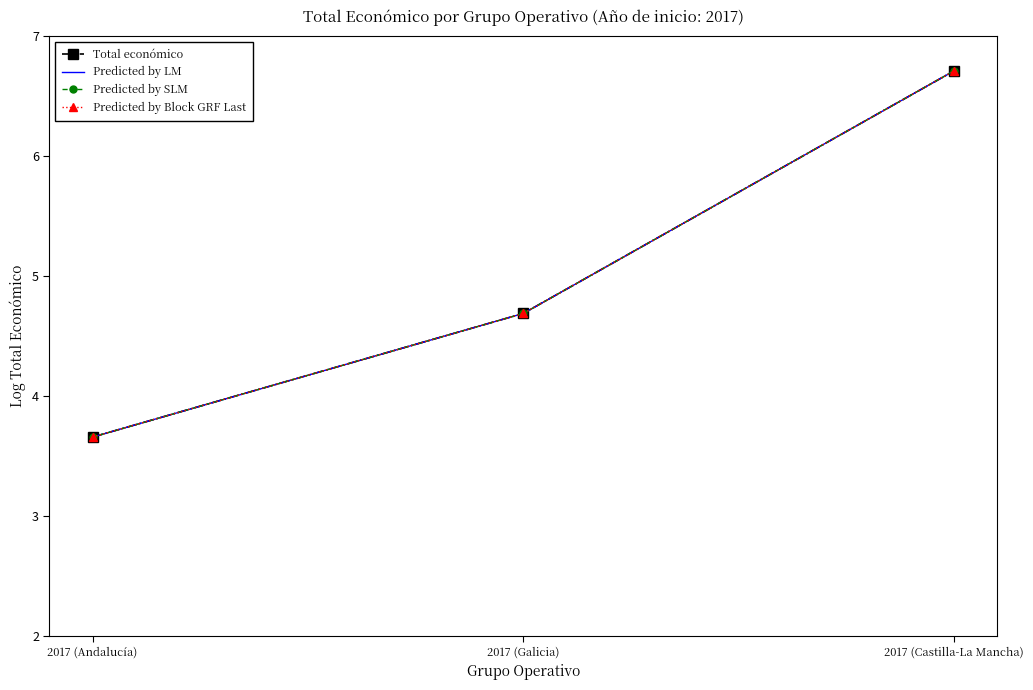

How many lines are shown in the chart?

4